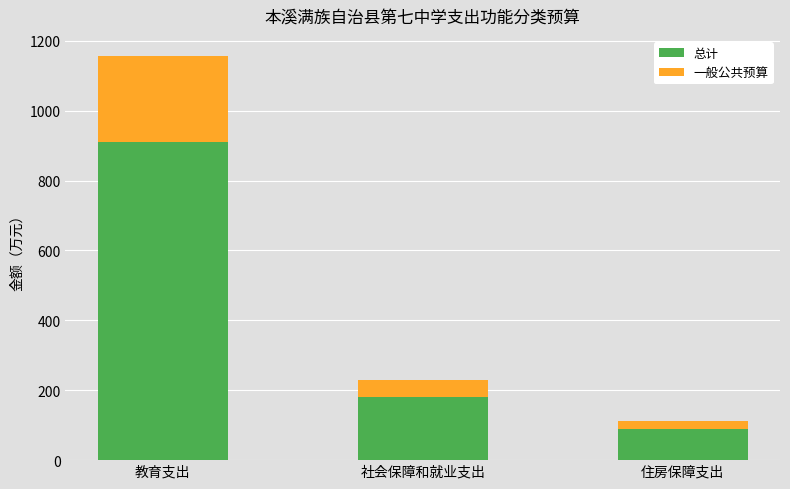

What is the difference between the 总计 values at 社会保障和就业支出 and 教育支出?

729.8